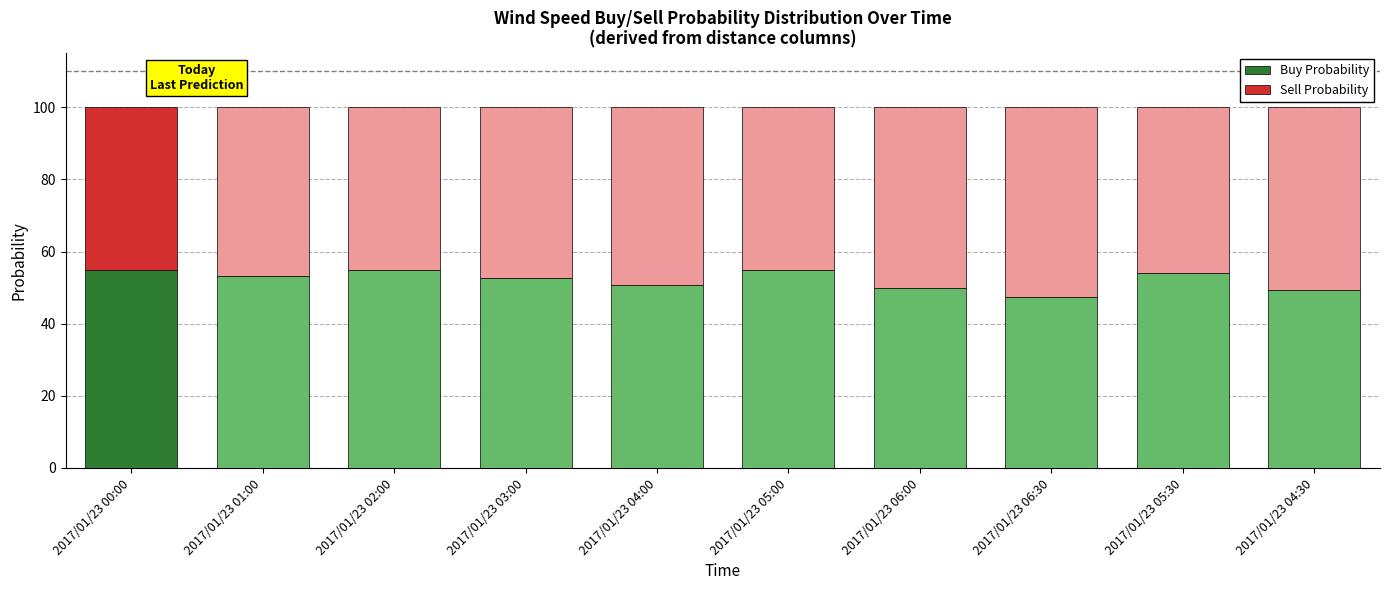

The value of Buy Probability at 2017/01/23 00:00 is 72.2. True or false?

False